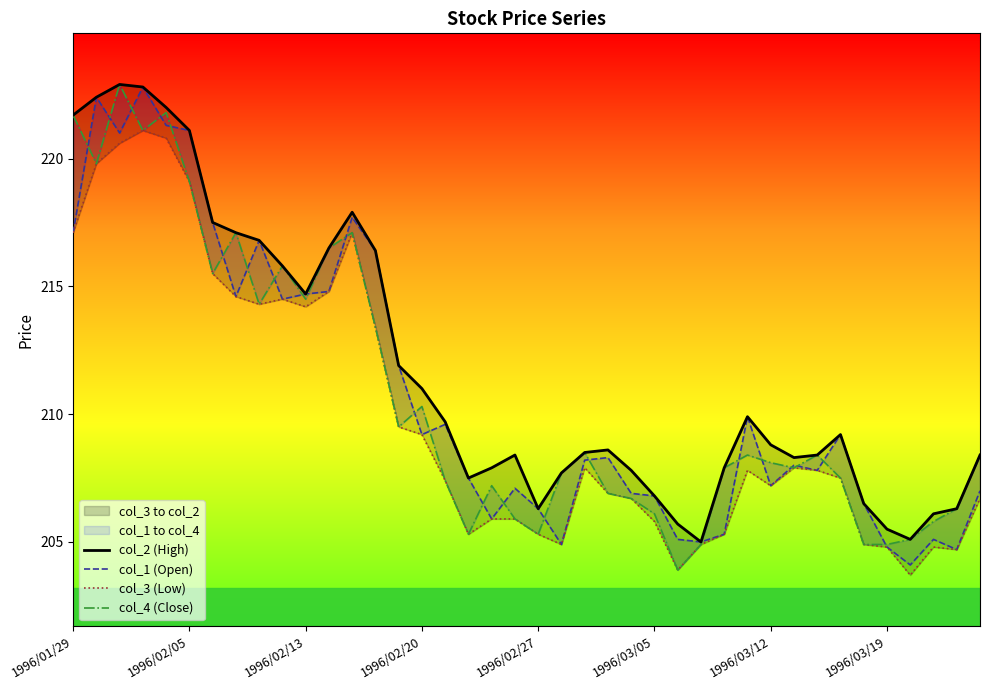

Rank the series at 37 from lowest to highest value.

col_3 (Low), col_1 (Open), col_4 (Close), col_2 (High)